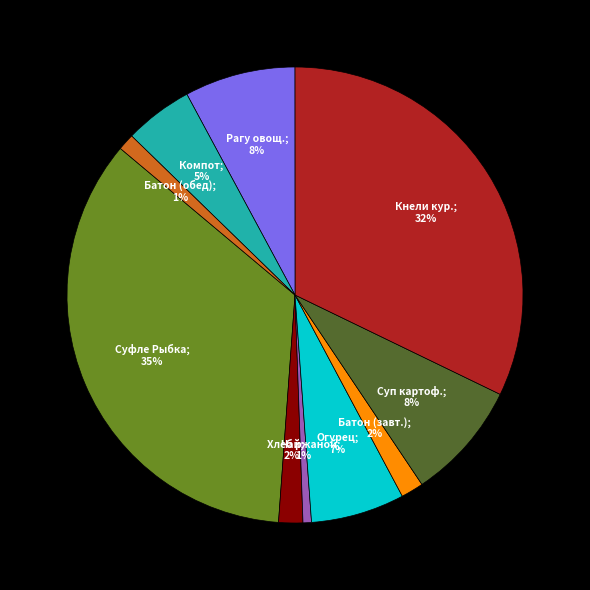

Is there any slice that represents more than half of the pie?

No